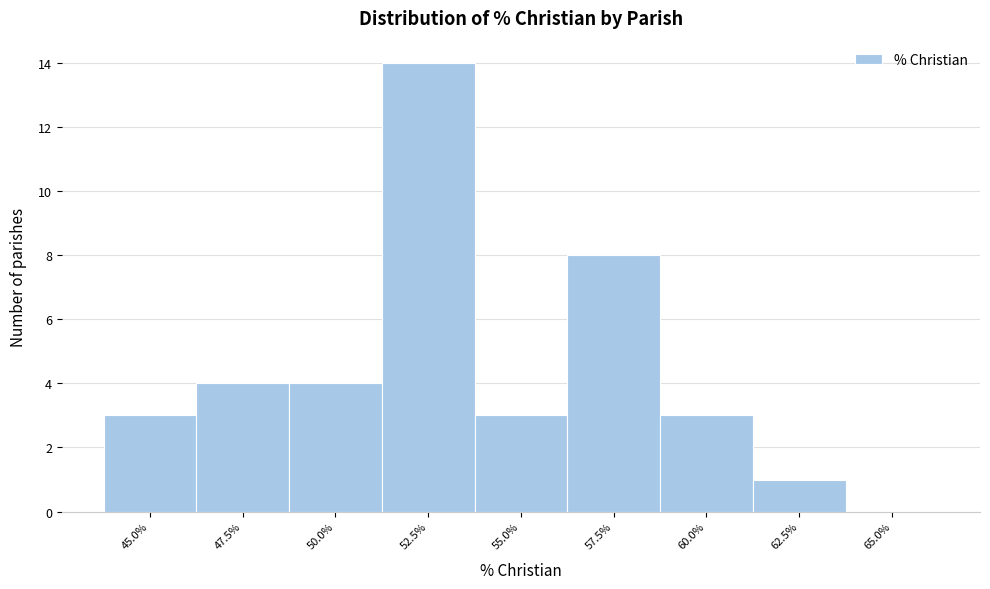

Reading left to right, transcribe all the data shown in this chart.

45.0%=3	47.5%=4	50.0%=4	52.5%=14	55.0%=3	57.5%=8	60.0%=3	62.5%=1	65.0%=0